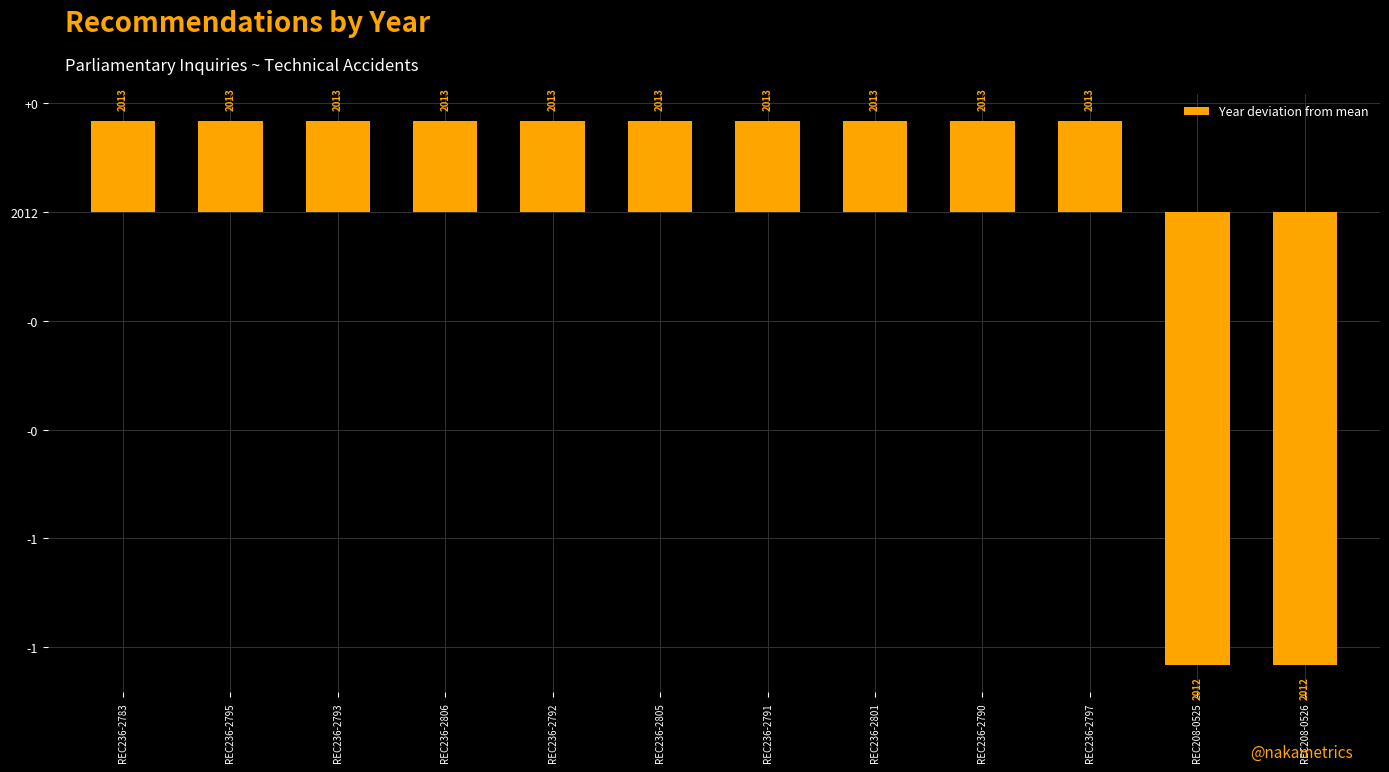

What position from the right is REC236-2805?

7